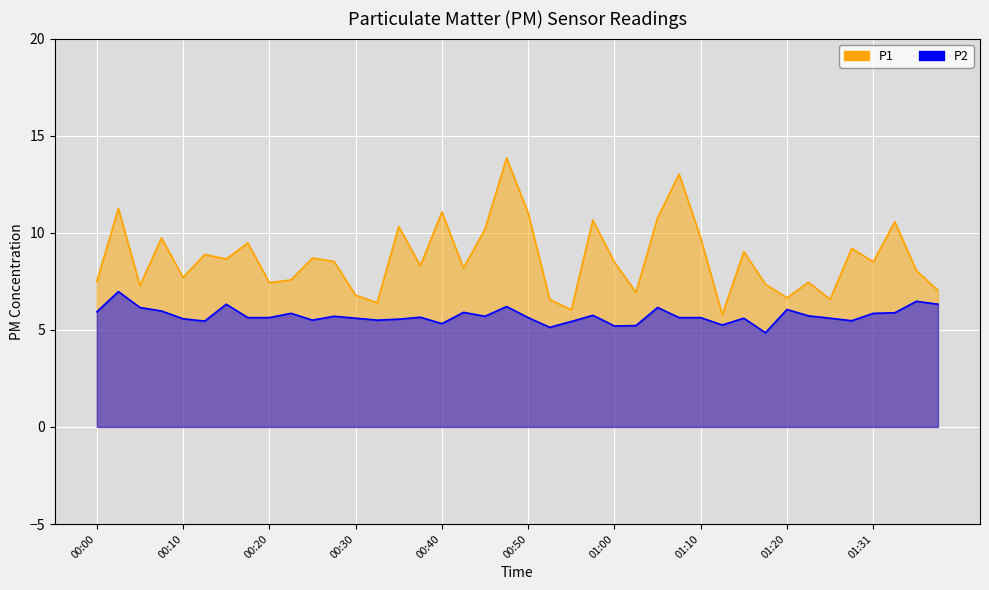

How many interior local valleys does the P2 series have?

10